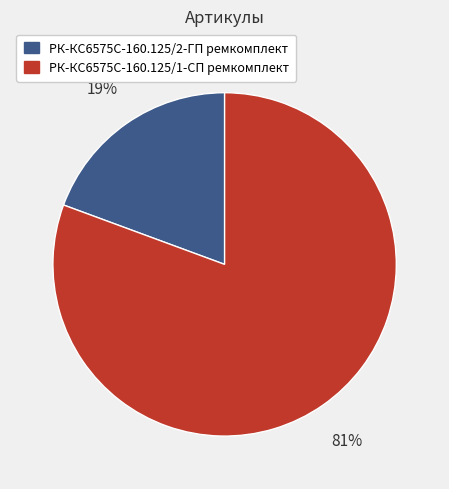

What is the majority slice?

РК-КС6575С-160.125/1-СП ремкомплект